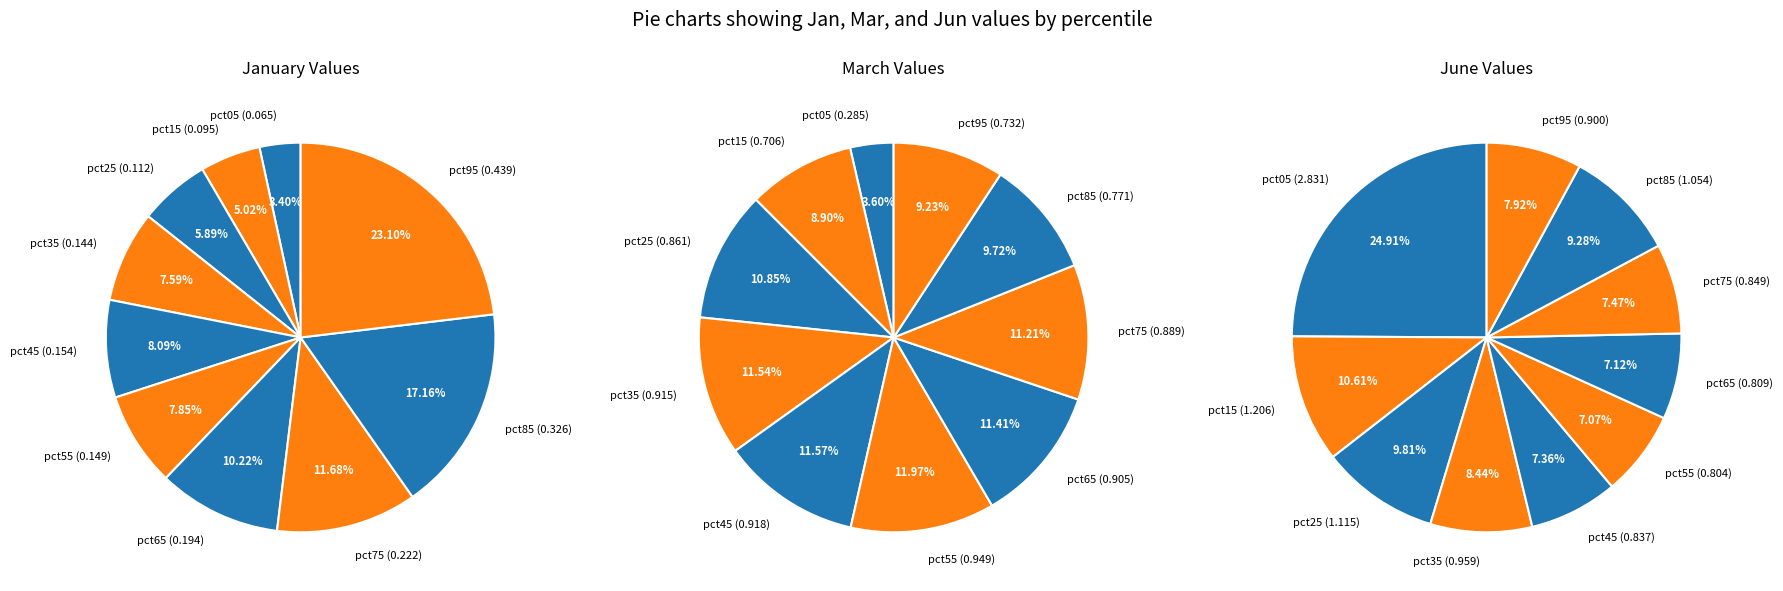

Is it true that 9 is 15% of the pie?

False